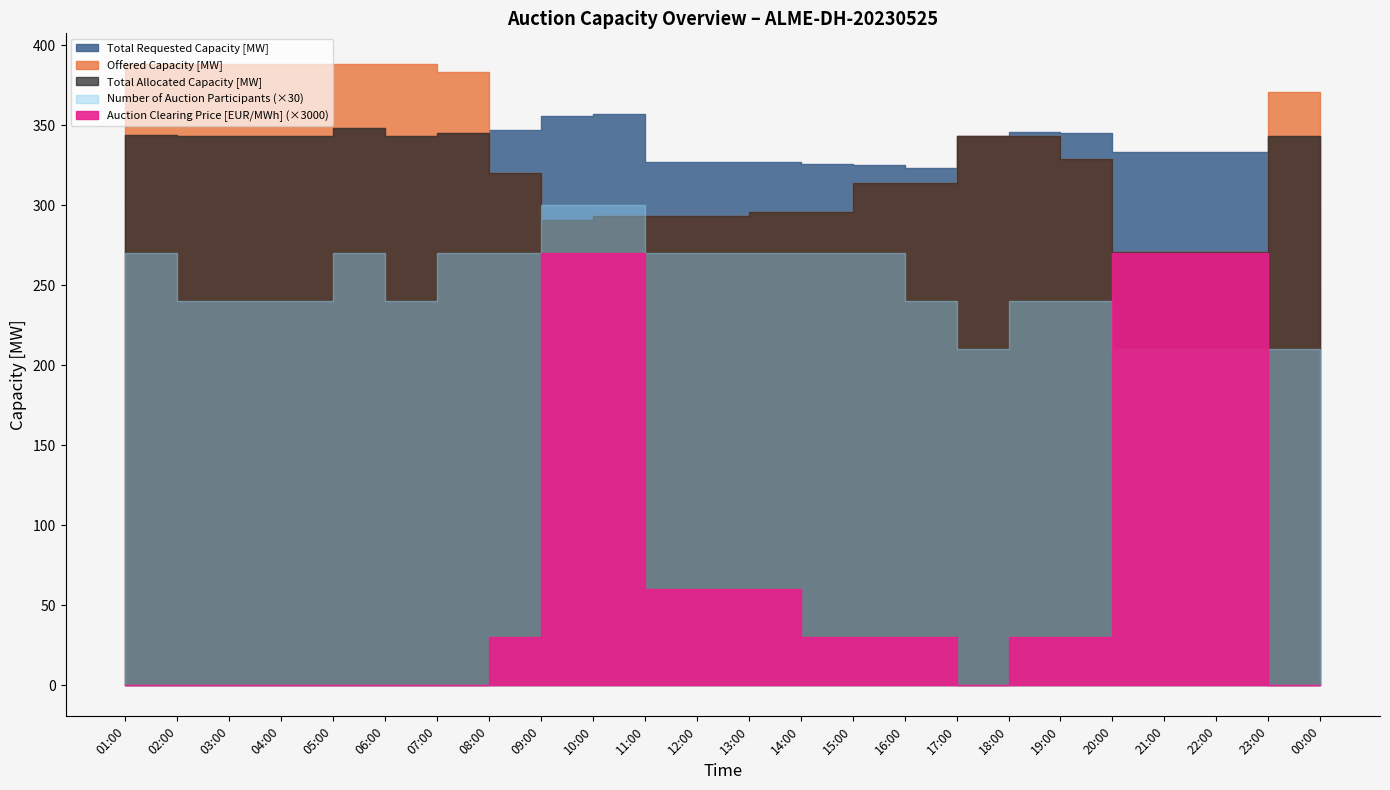

What value does the Total Requested Capacity [MW] series have at 22:00?

333.0